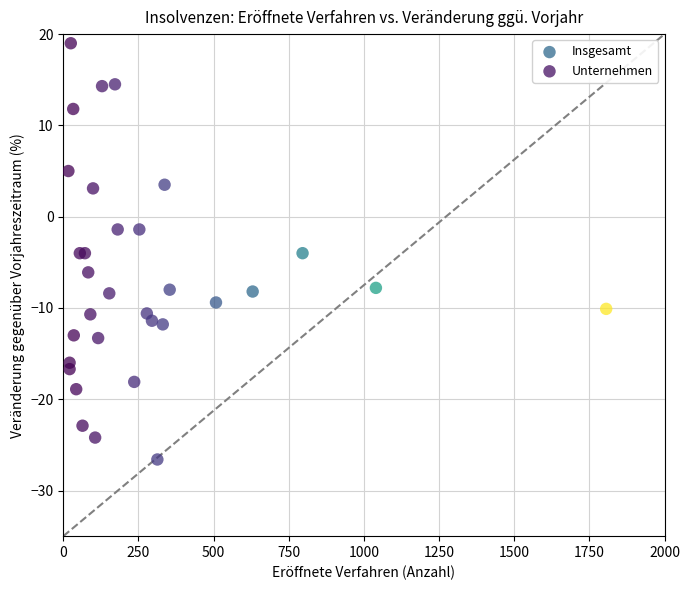

Which series contains the lowest Y value?

Insgesamt